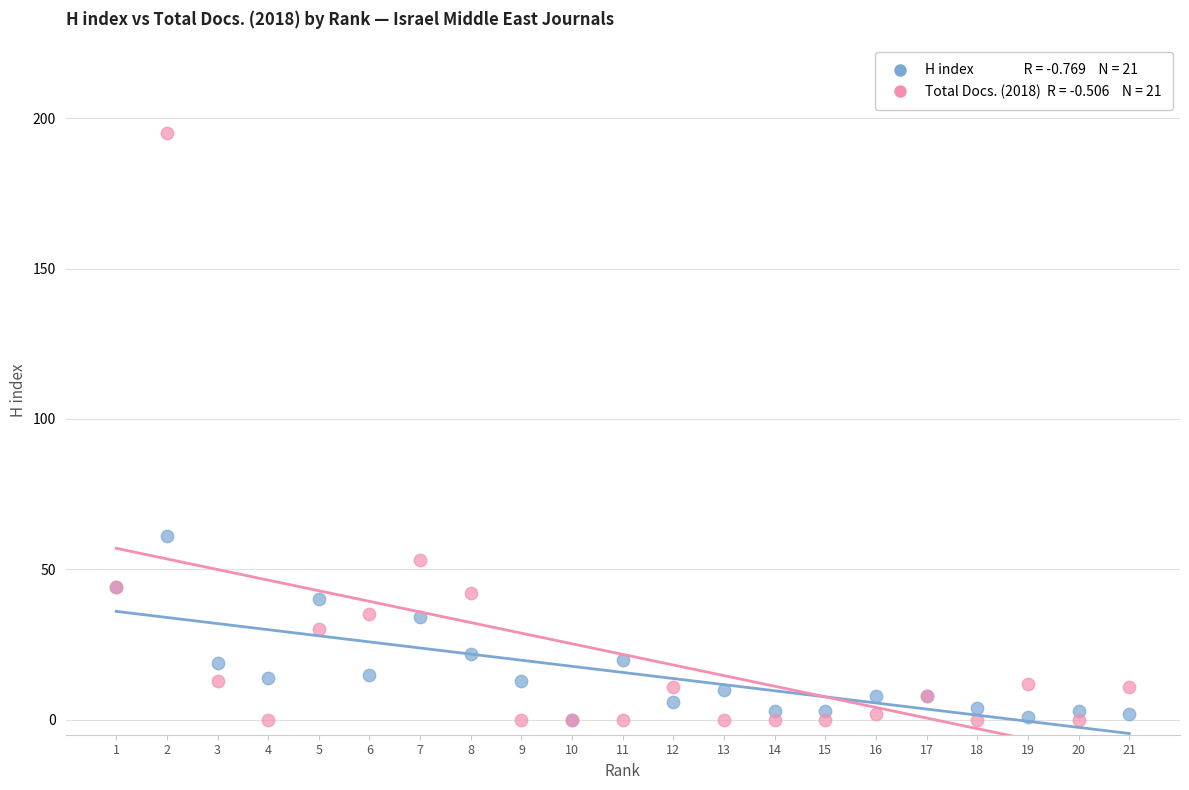

Across all series, what Y value is closest to 97?

61